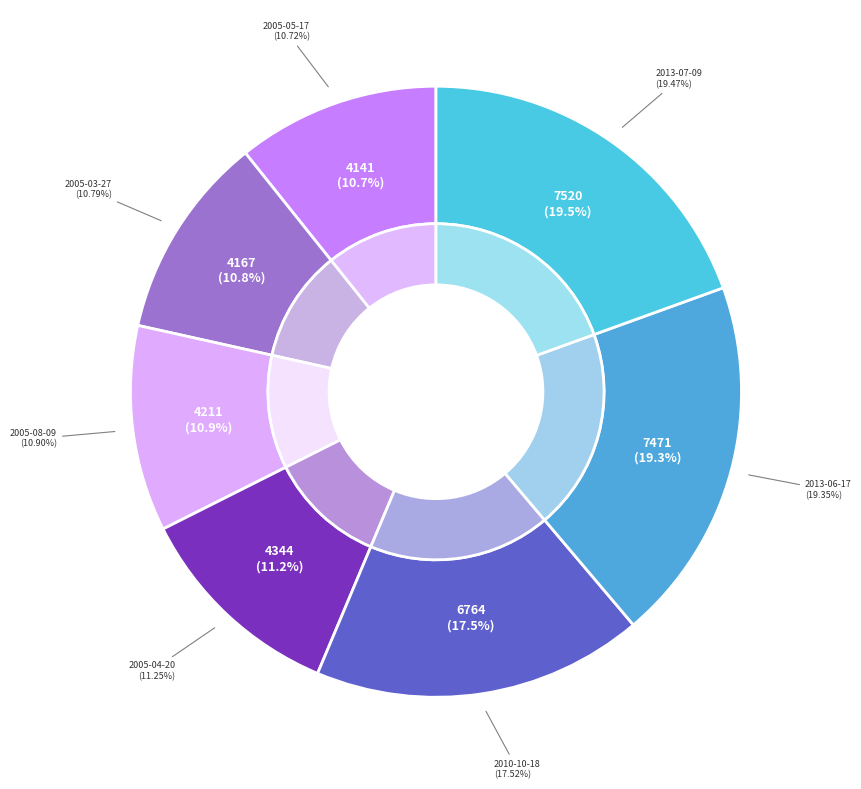

Is it true that 2013-07-09 is 19% of the pie?

True